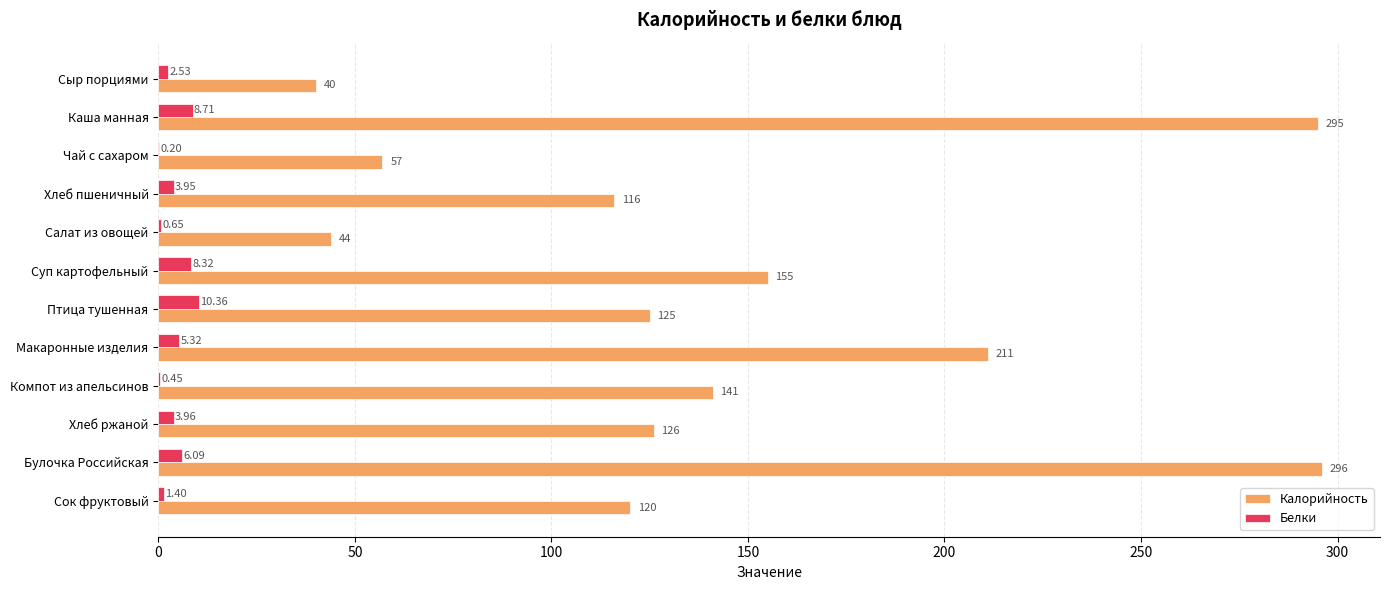

Which category has the highest value in the Калорийность series?

Булочка Российская